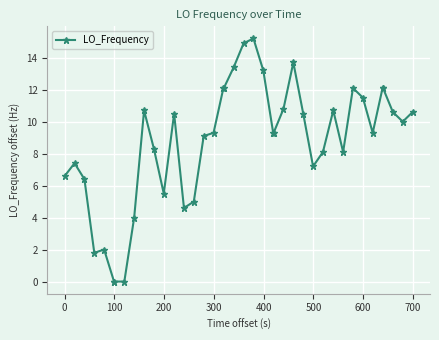

What is the difference between the maximum and second lowest values?

15.2